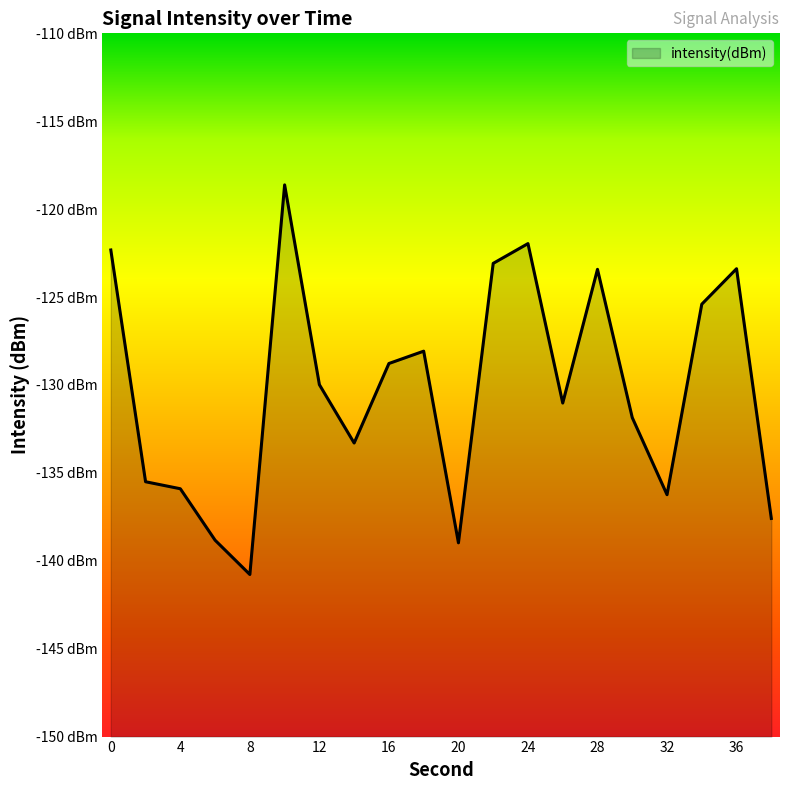

The value at 24 is -122.0. True or false?

True